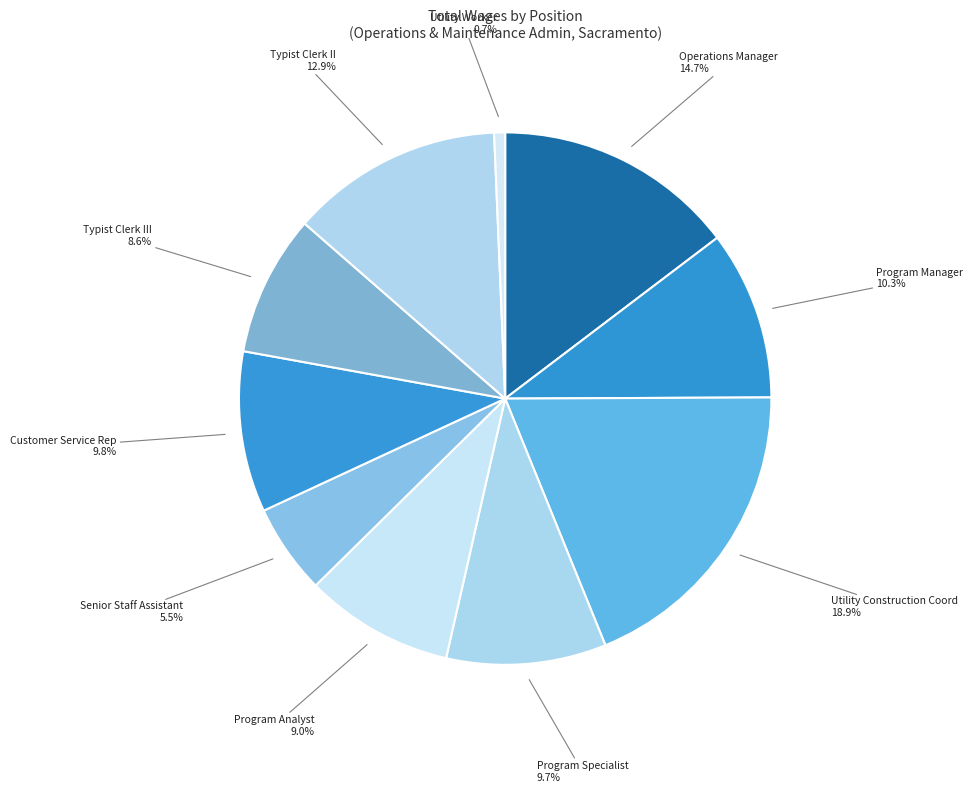

To the nearest percent, what portion does Operations Manager represent?

15%